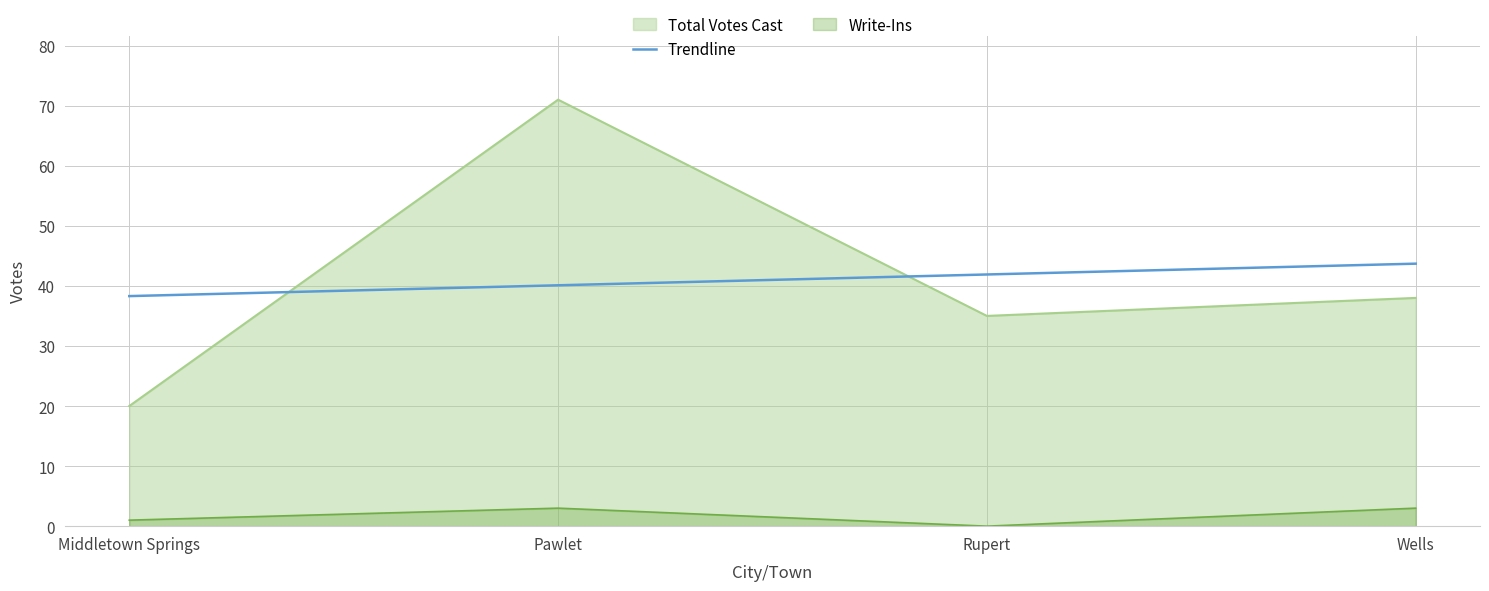

At which category does the chart reach its peak across all series?

Wells